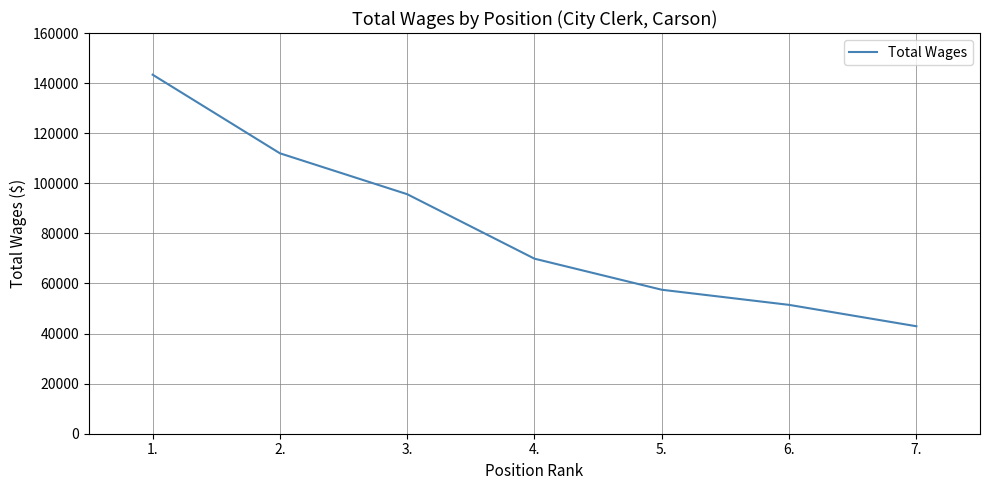

What is the difference between the maximum and minimum values?

100438